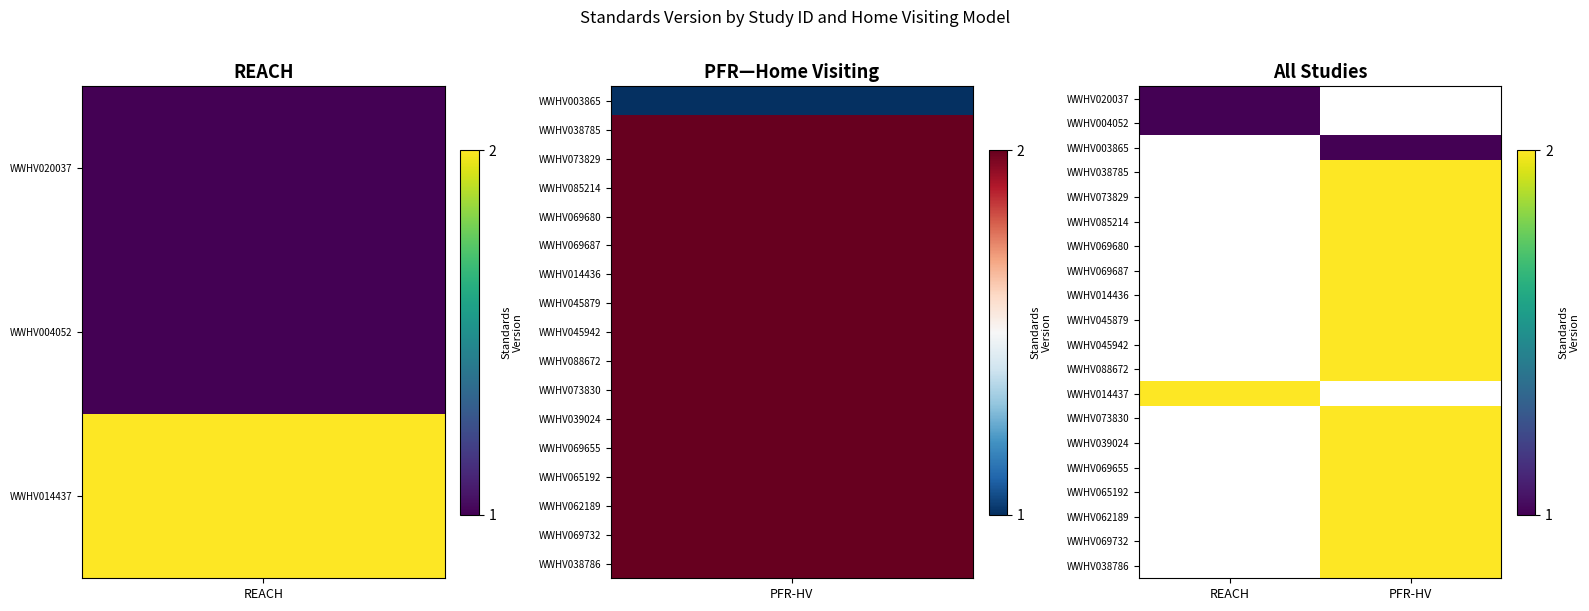

What is the smallest value displayed?

1.0